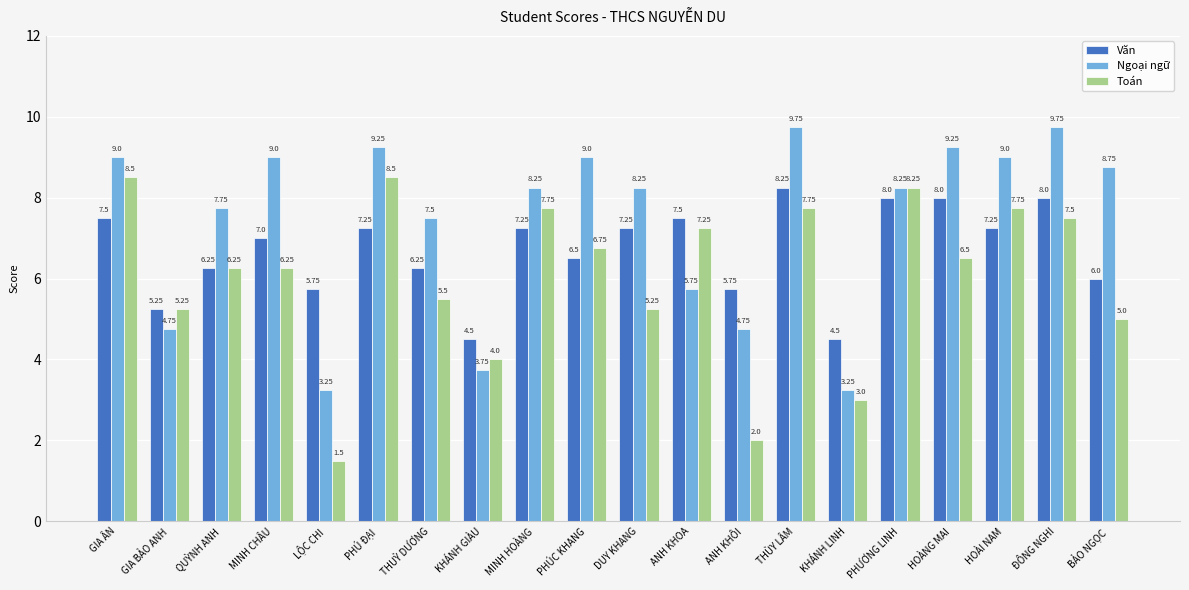

True or false: Toán has a value of 2.1 at LỘC CHI.

False